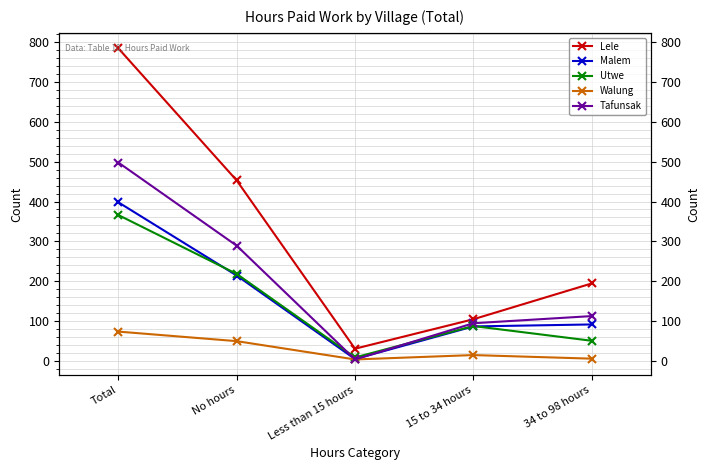

The Tafunsak series shows 112 at 34 to 98 hours. True or false?

True